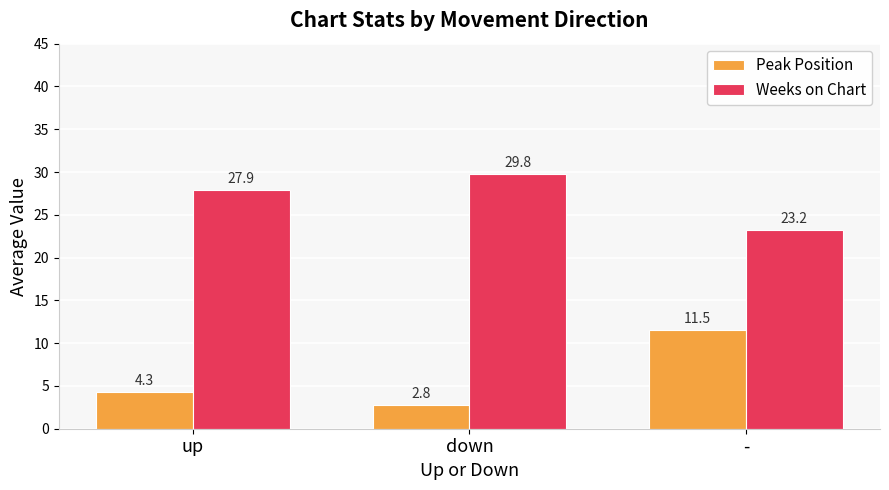

Reading right to left, list all the values displayed in this chart.

Peak Position: 11.5	2.8	4.3
Weeks on Chart: 23.2	29.8	27.9